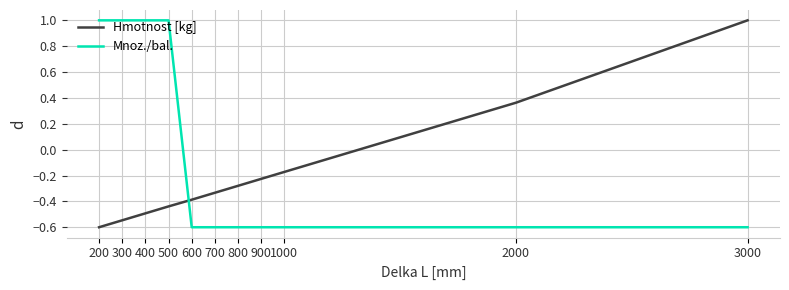

How many values in the Mnoz./bal. series are below 0?

7